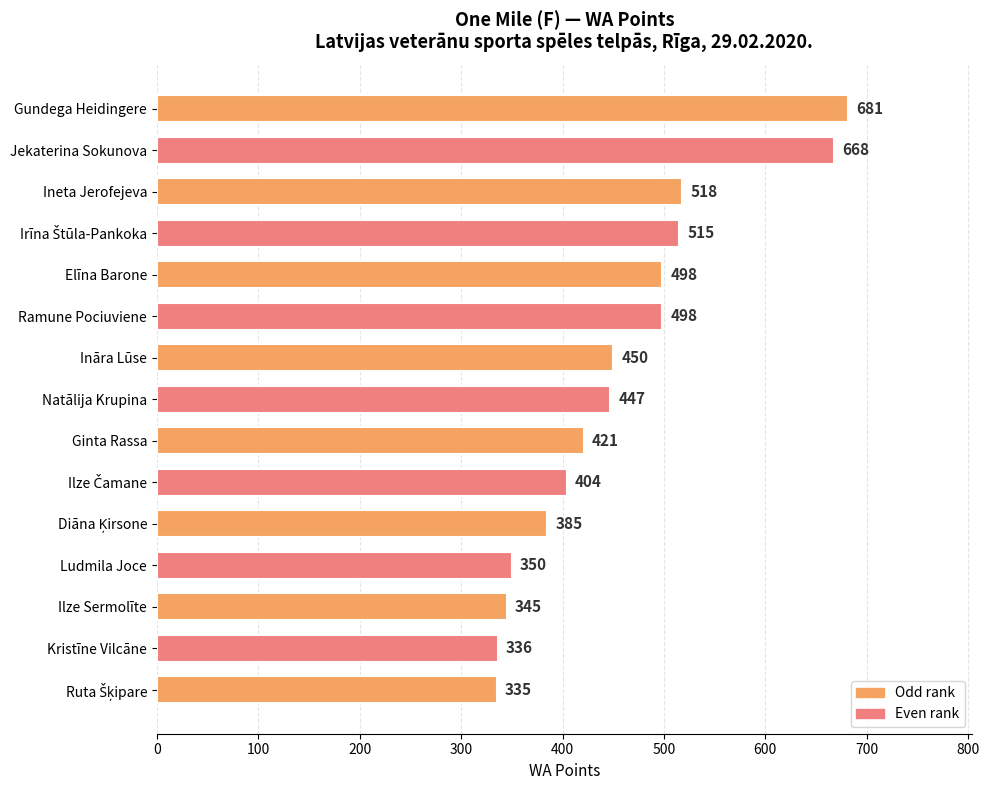

Does the chart contain stacked bars?

No